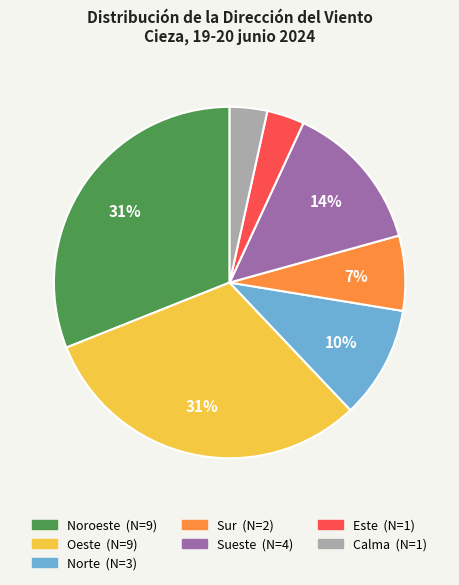

To the nearest percent, what portion does Este represent?

3%